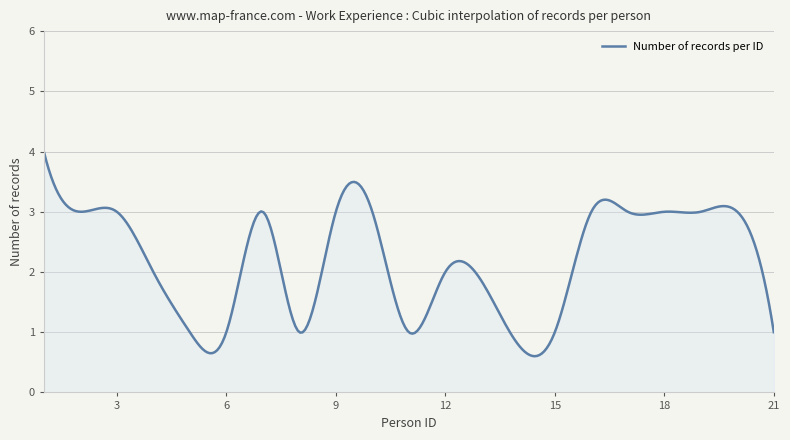

What is the smallest value displayed?

0.6